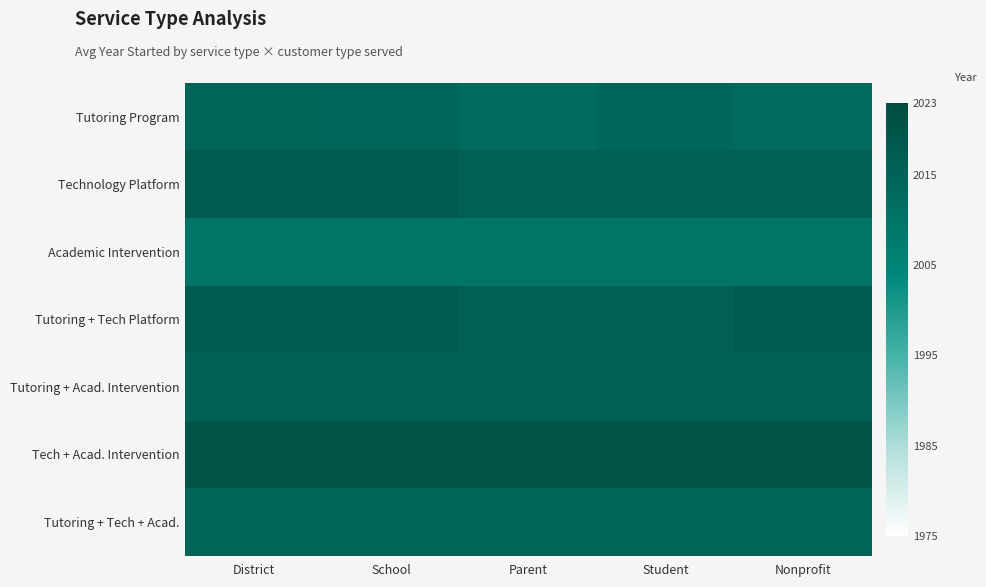

Reading left to right, list all the values displayed in this chart.

Tutoring Program: District=2015	School=2014	Parent=2013	Student=2014	Nonprofit=2013
Technology Platform: District=2018	School=2018	Parent=2016	Student=2016	Nonprofit=2016
Academic Intervention: District=2010	School=2010	Parent=2010	Student=2010	Nonprofit=2010
Tutoring + Tech Platform: District=2018	School=2018	Parent=2016	Student=2016	Nonprofit=2018
Tutoring + Acad. Intervention: District=2016	School=2016	Parent=2016	Student=2016	Nonprofit=2016
Tech + Acad. Intervention: District=2020	School=2020	Parent=2020	Student=2020	Nonprofit=2020
Tutoring + Tech + Acad.: District=2015	School=2015	Parent=2015	Student=2015	Nonprofit=2015